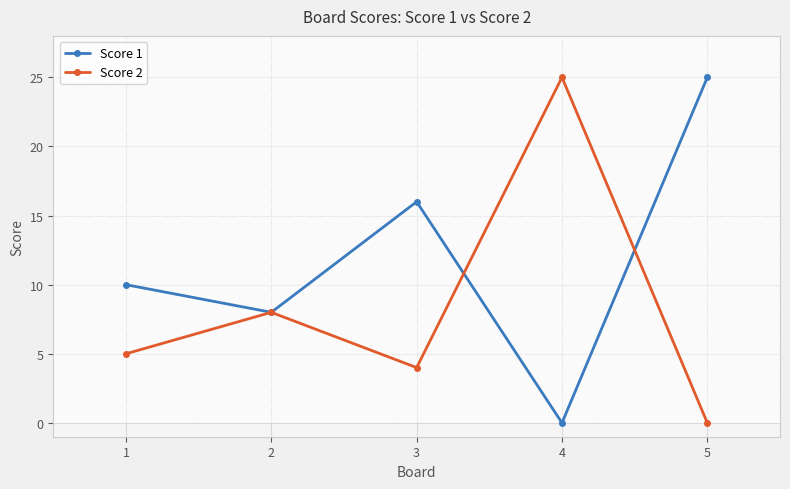

What is the sum of the Score 1 values at 5 and 3?

41